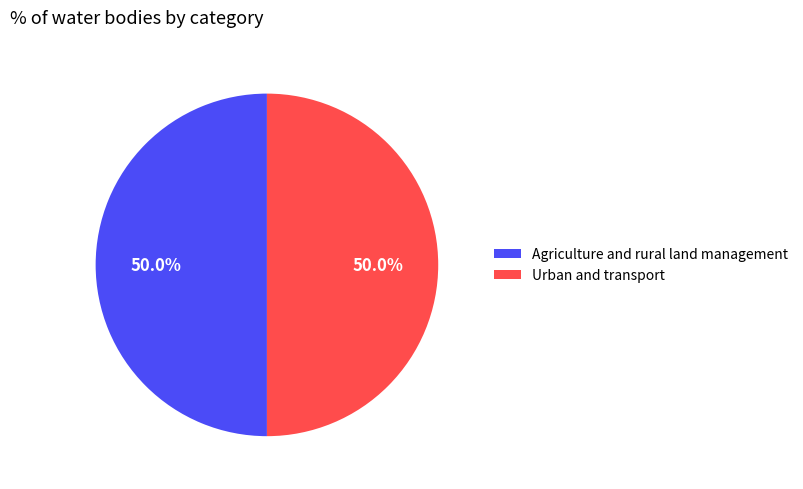

What is the total percentage of Urban and transport and Agriculture and rural land management?

100.0%